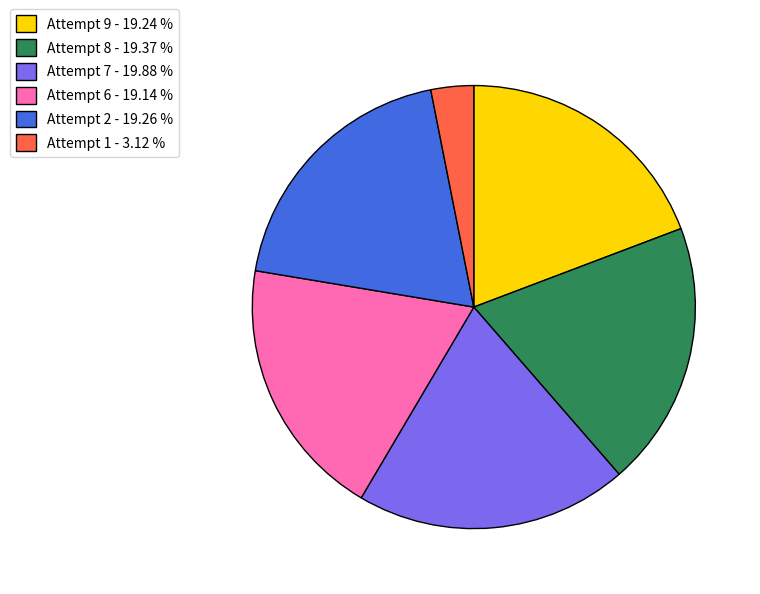

Combined, do Attempt 1 - 3.12 % and Attempt 2 - 19.26 % account for over 50%?

No